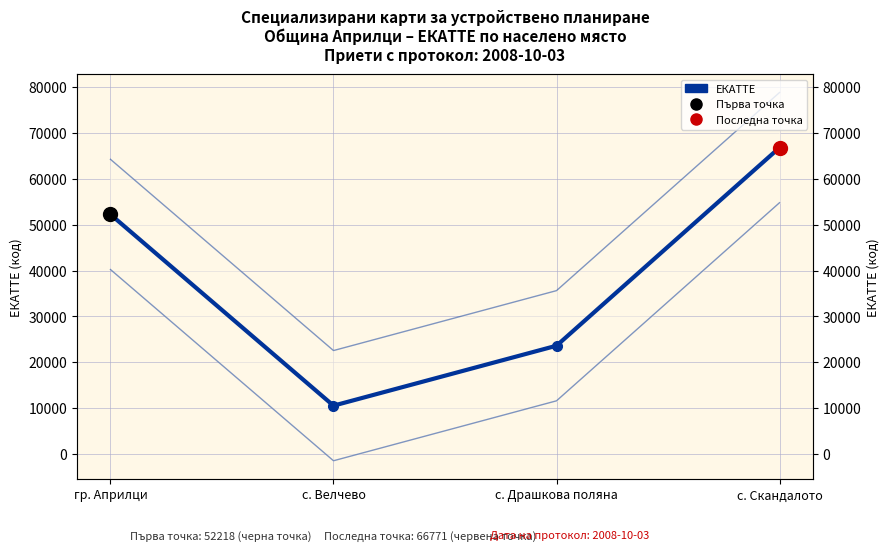

How many lines are shown in the chart?

1